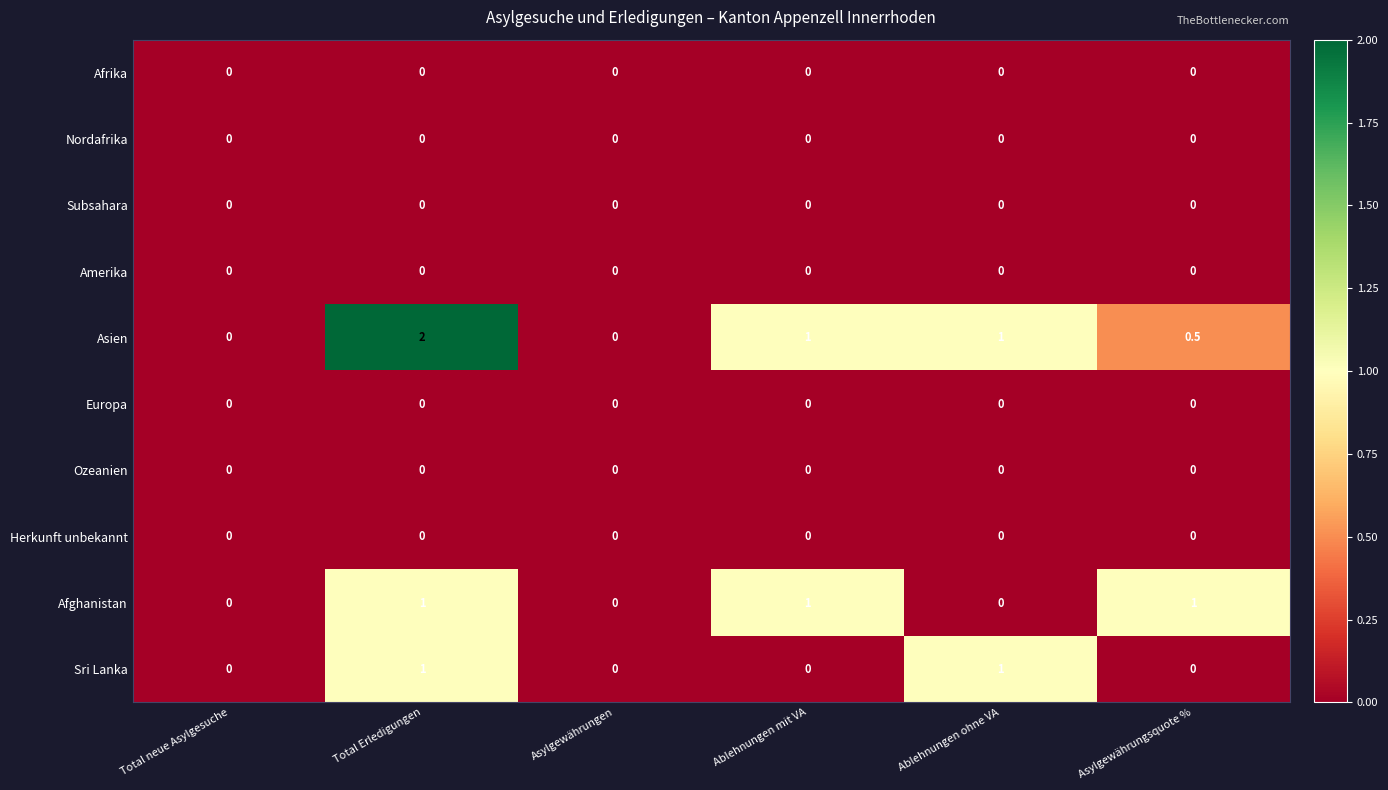

The Europa series shows 0.0 at Ablehnungen ohne VA. True or false?

True